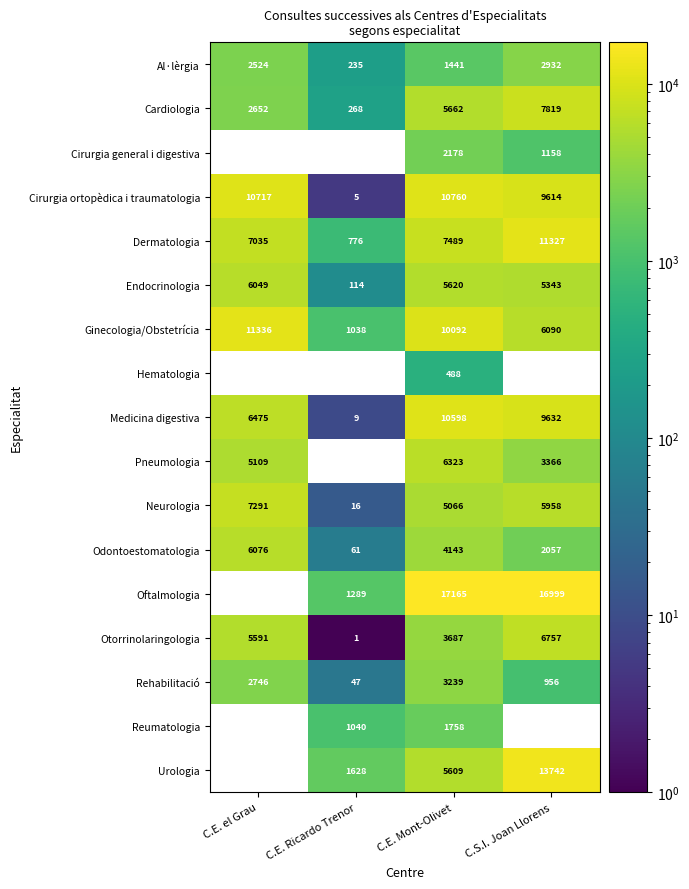

What is the maximum value shown in the chart?

17165.0